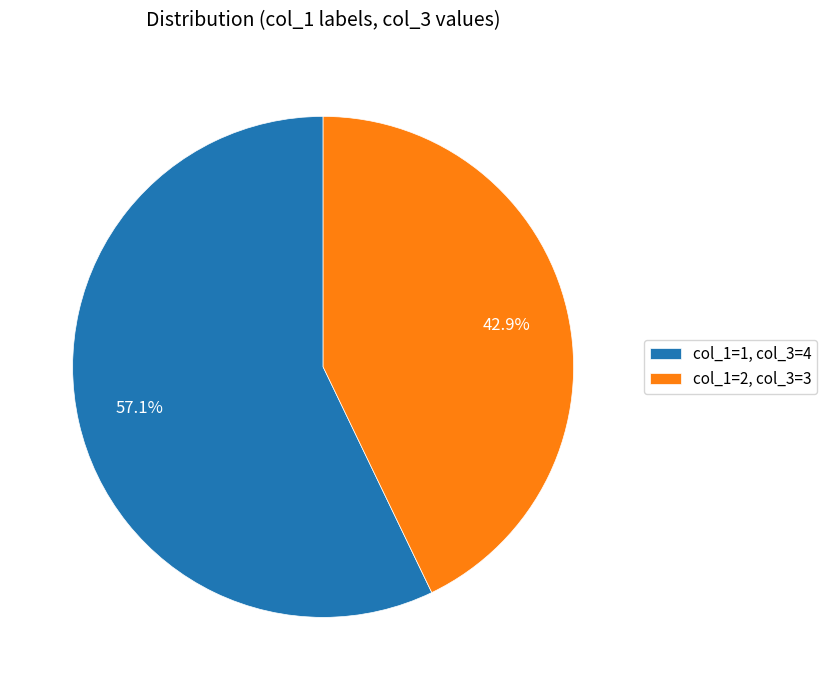

How many slices are in this pie chart?

2